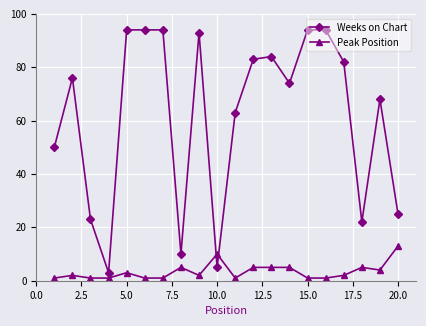

Rank the series by their average value, from highest to lowest.

Weeks on Chart, Peak Position